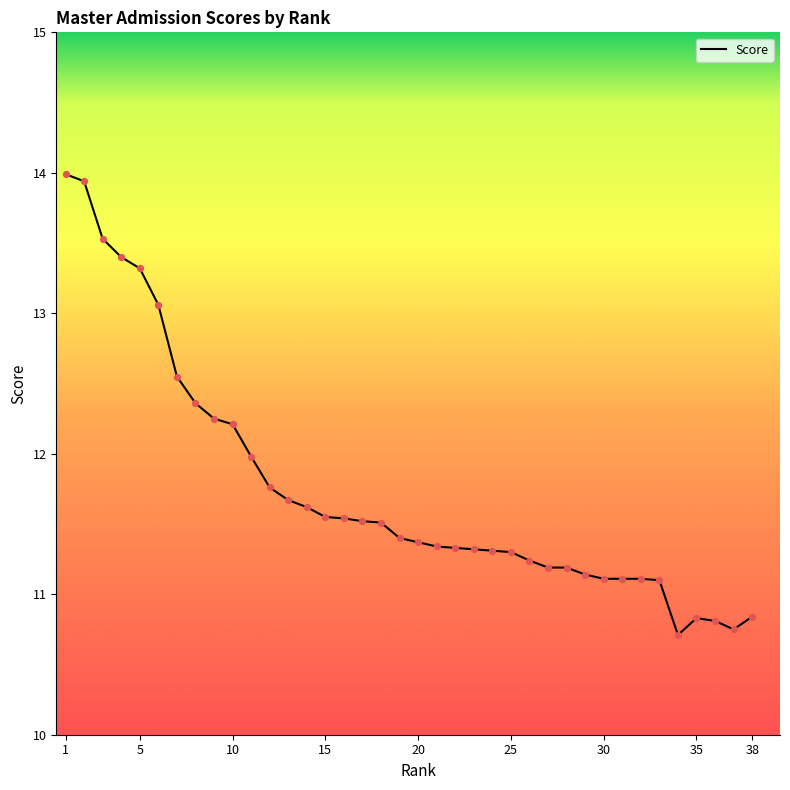

What is the maximum value shown in the chart?

14.0